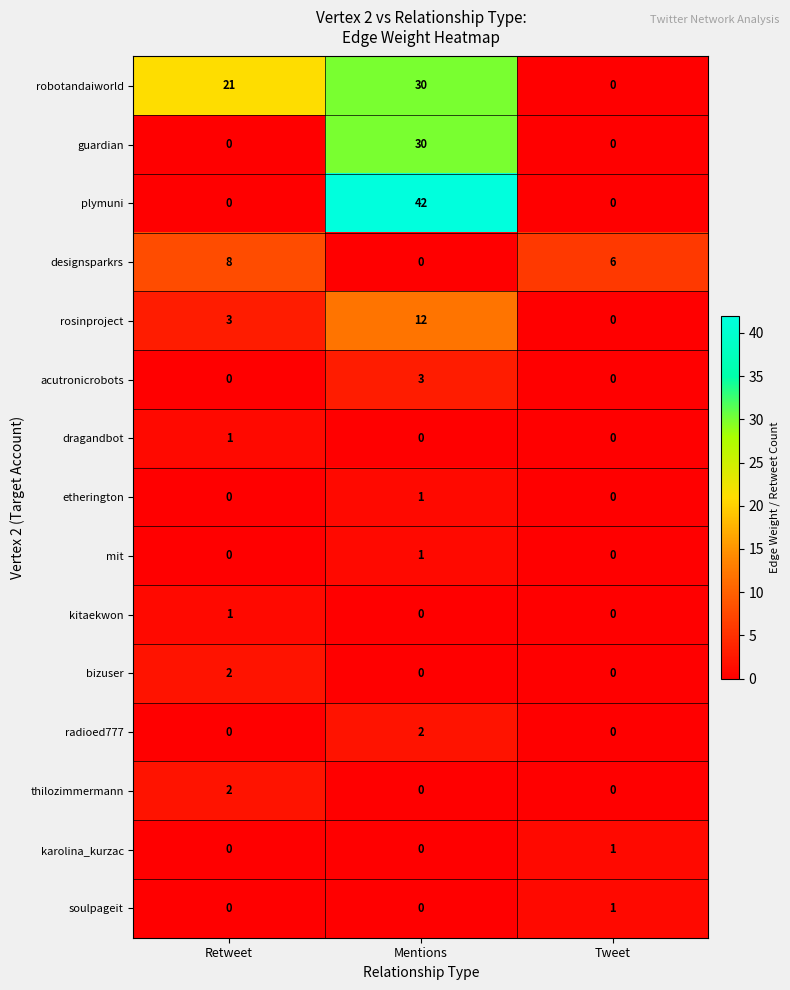

How many values in karolina_kurzac are above zero?

1